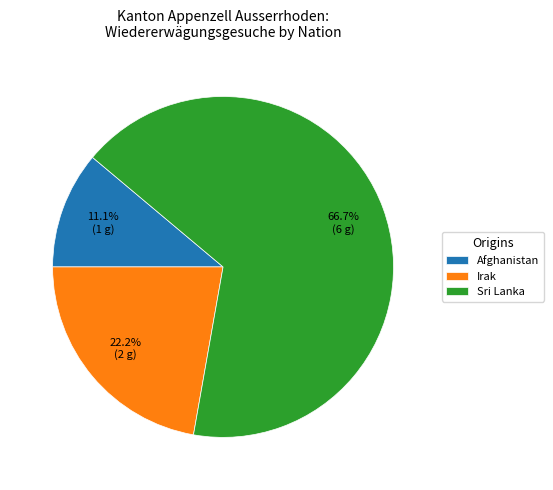

To the nearest percent, what is the difference between the Afghanistan and Irak slice percentages?

11%